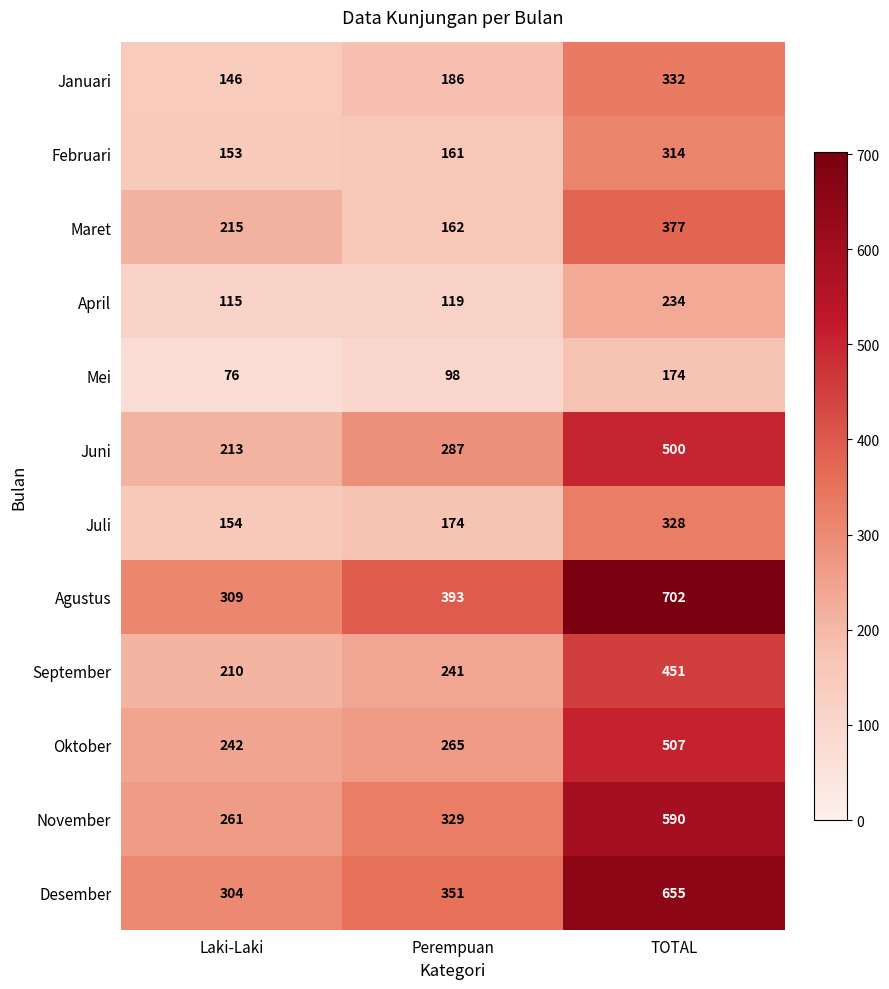

At how many categories does at least one series exceed 89?

3